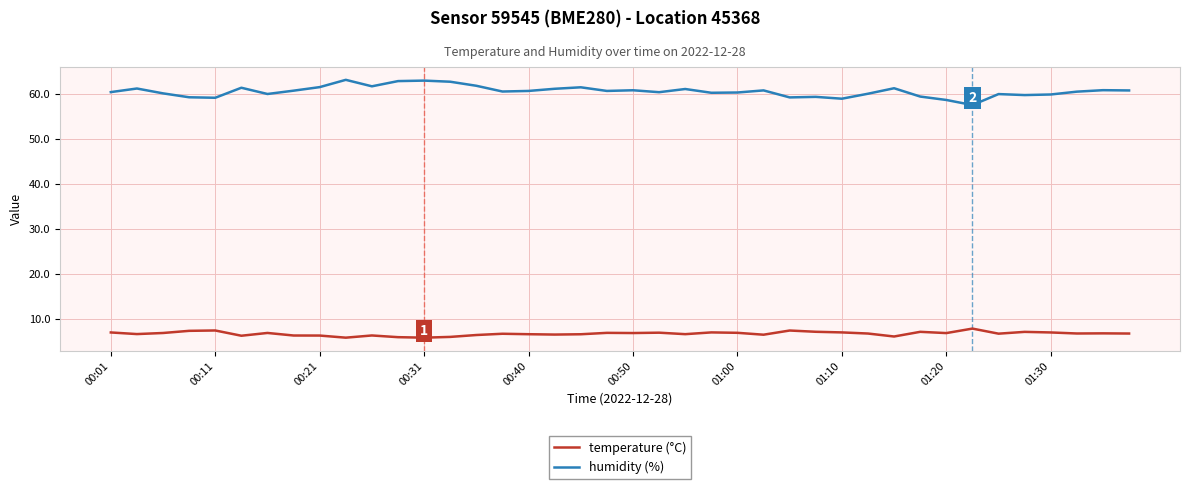

Which series has the largest total across all categories?

humidity (%)